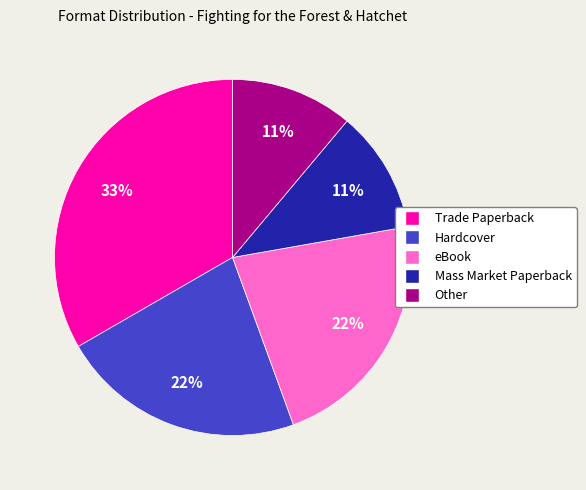

To the nearest percent, what percentage of the pie is Other?

11%